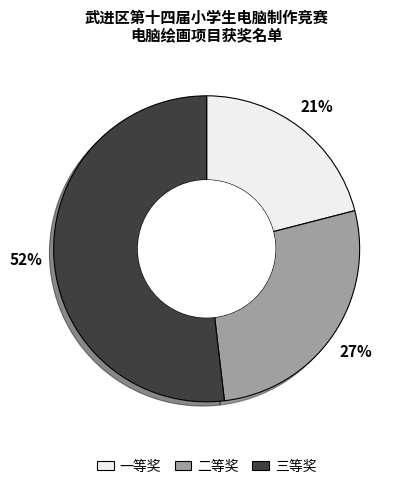

Does 三等奖 represent more than half of the total?

Yes